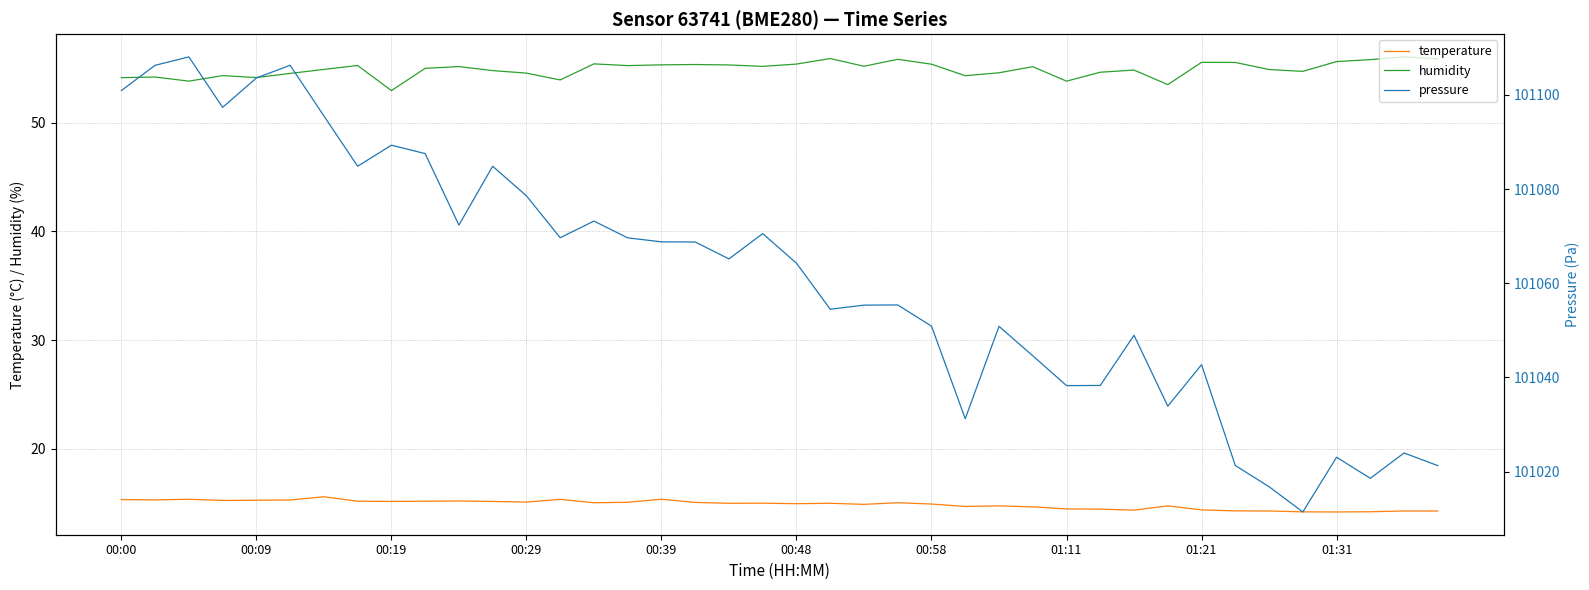

True or false: temperature and humidity intersect in this chart.

False